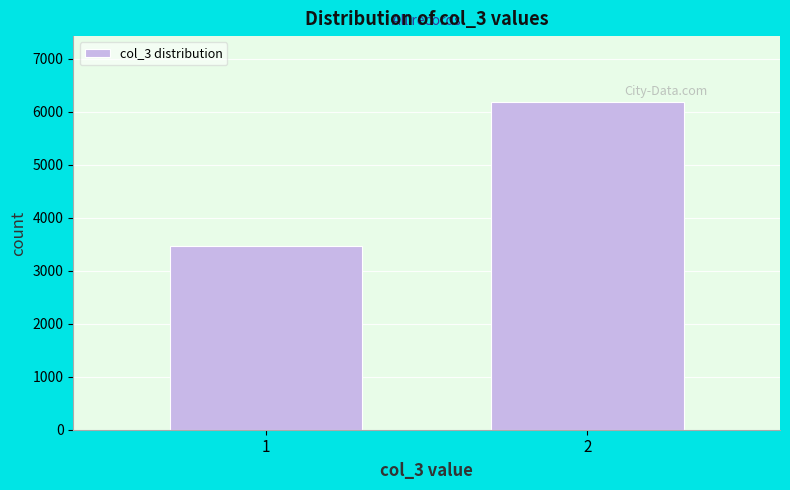

Reading left to right, list all the values displayed in this chart.

1=3462	2=6186